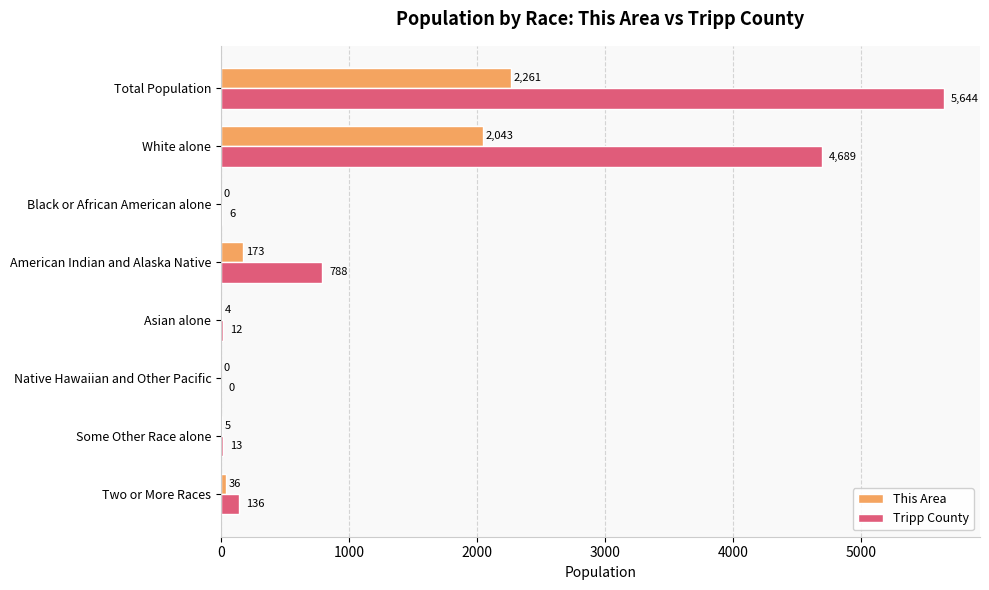

What is the sum of all Tripp County values?

11288